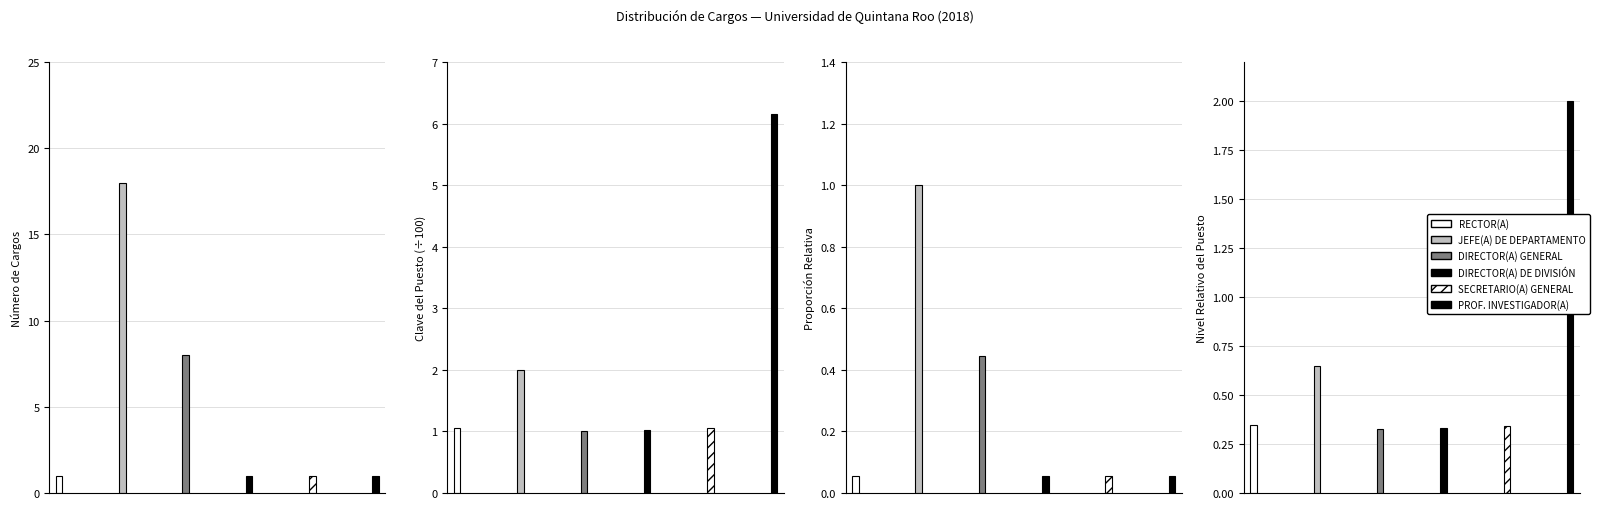

What is the lowest value of the DIRECTOR(A) GENERAL series?

8